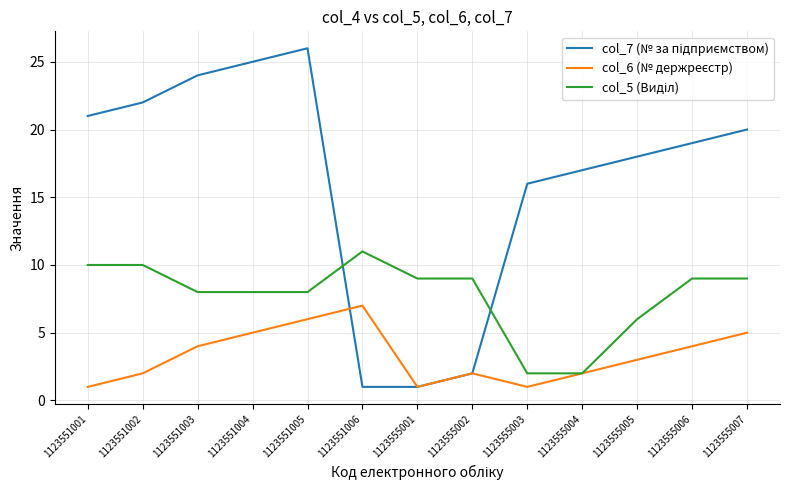

Which label corresponds to the largest value in the chart?

1123551005